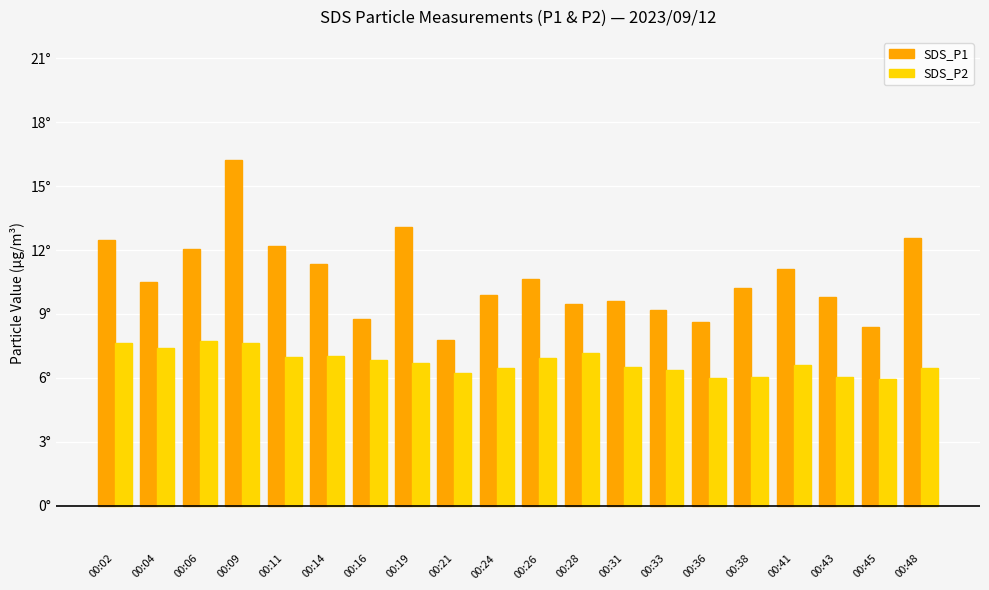

Rank the series by their maximum value, from lowest to highest.

SDS_P2, SDS_P1